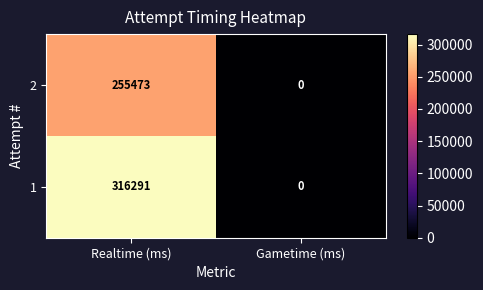

At how many categories does at least one series exceed 246718?

1